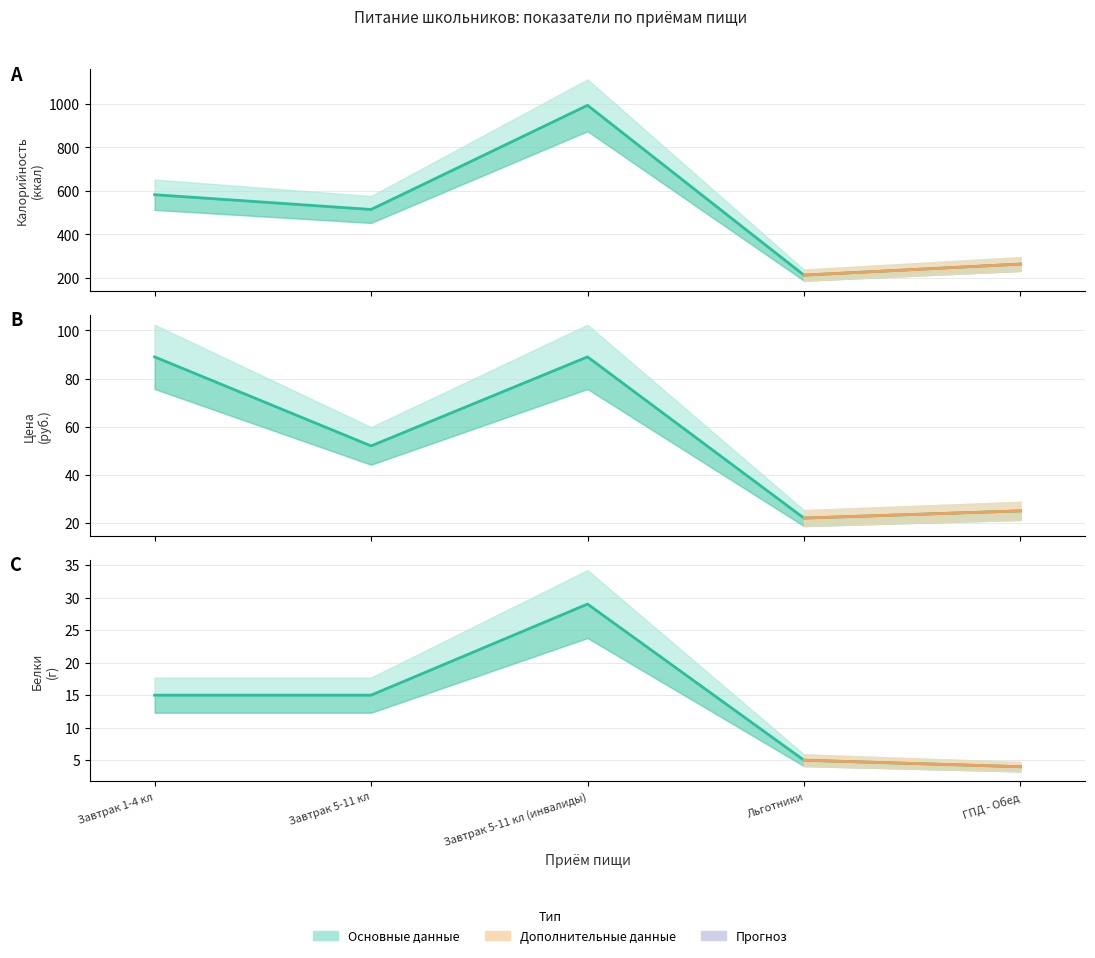

At how many categories does at least one series exceed 74?

5